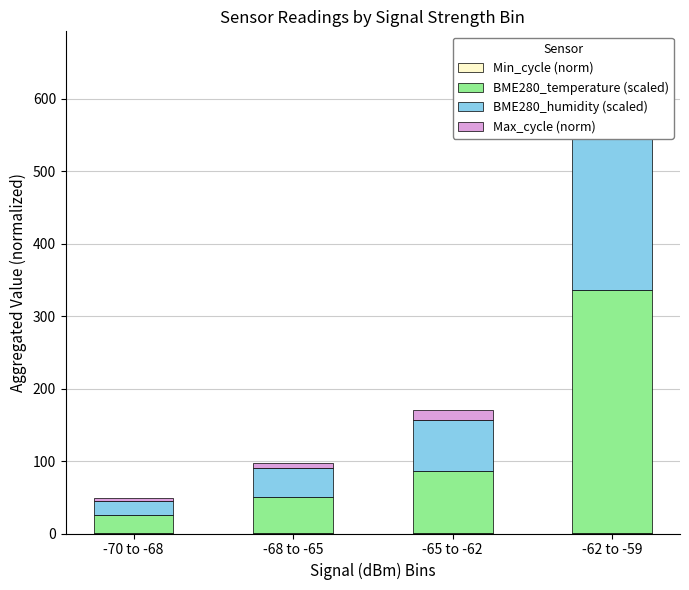

What position from the left is -65 to -62?

3